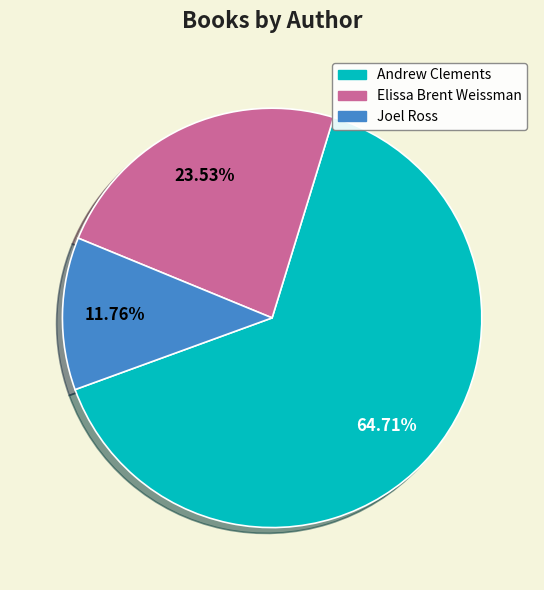

Which category accounts for the majority?

Andrew Clements